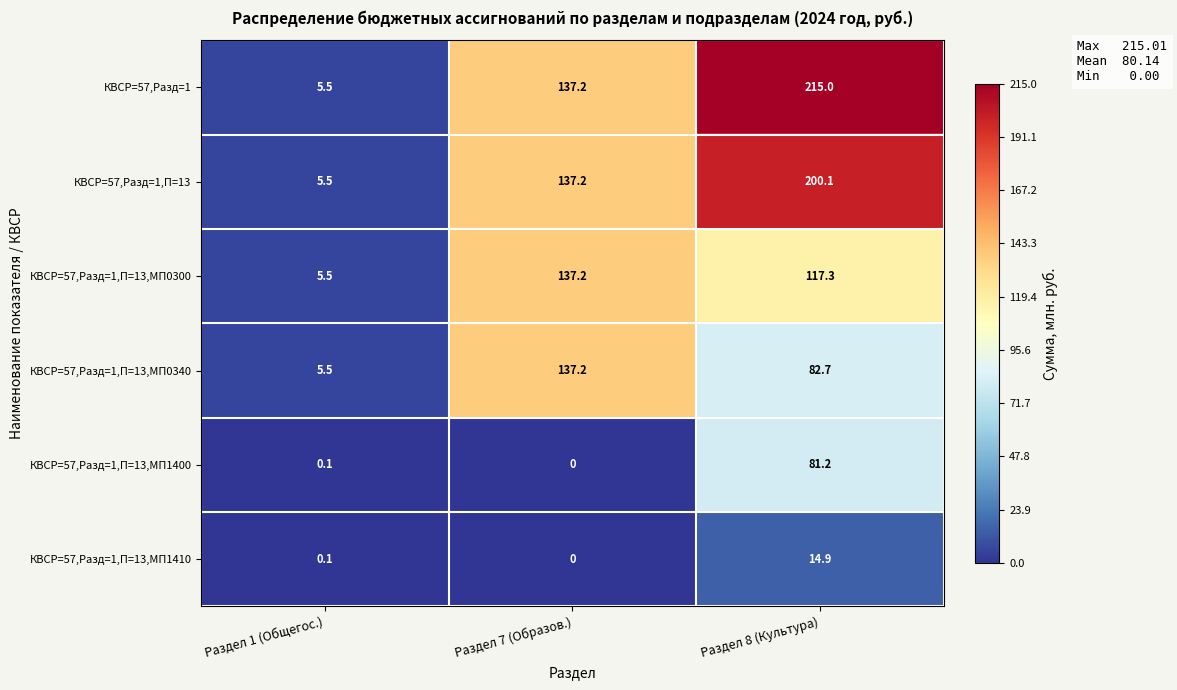

List the labels in order of КВСР=57,Разд=1,П=13,МП1410 value, smallest first.

Раздел 7 (Образов.), Раздел 1 (Общегос.), Раздел 8 (Культура)